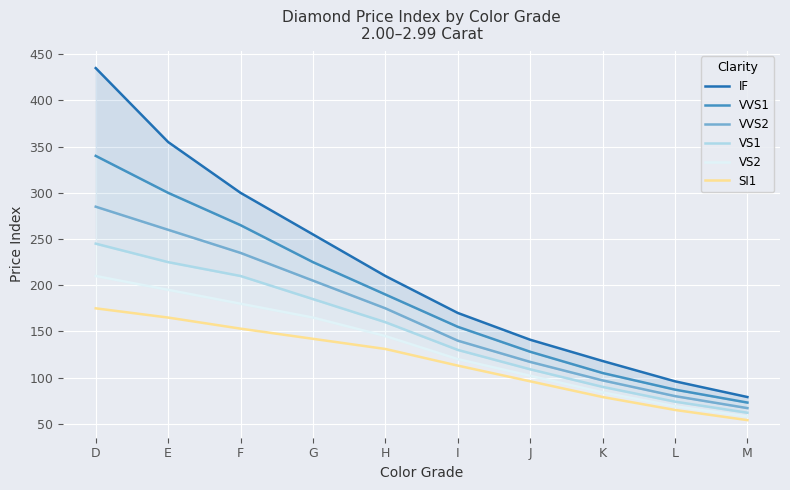

At D, list the series in order from smallest to largest.

SI1, VS2, VS1, VVS2, VVS1, IF